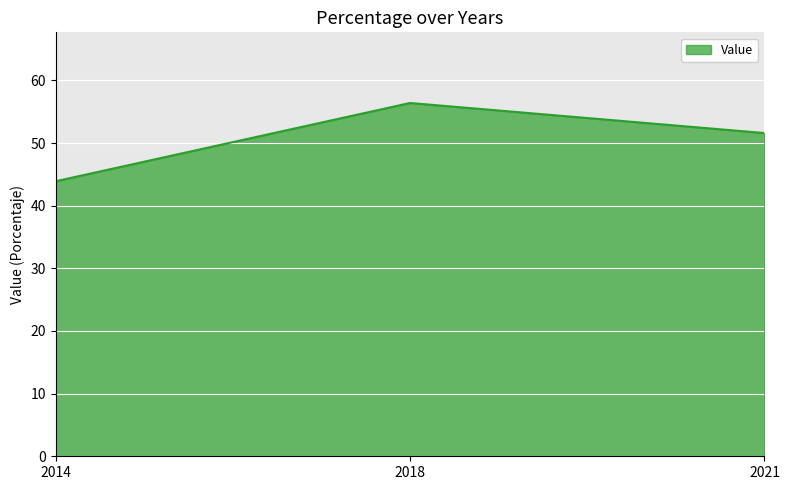

Reading left to right, what are all the values shown in this chart?

2014=43.9	2018=56.4	2021=51.6